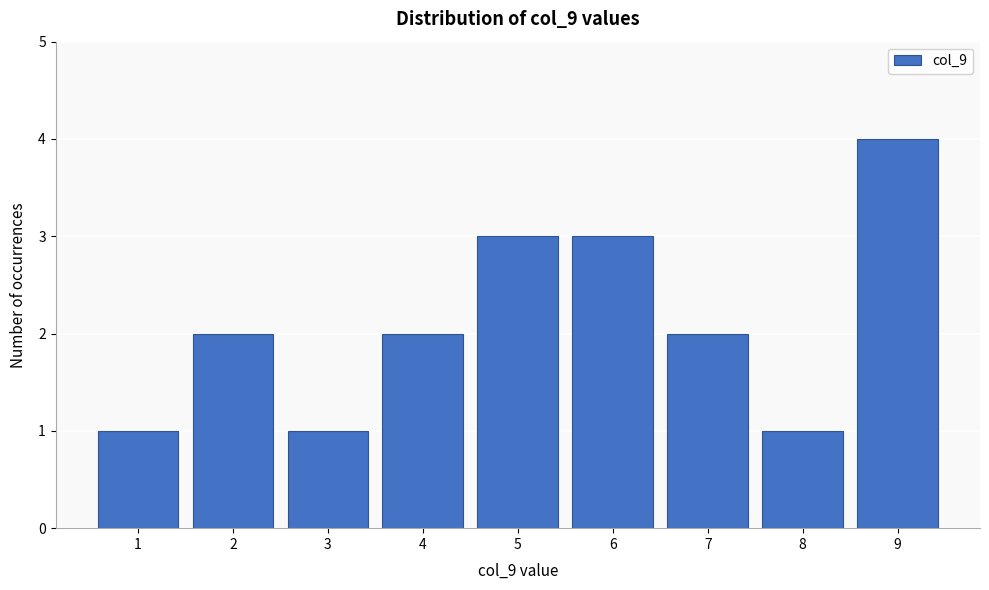

Reading left to right, list every bar in this chart as the range it spans on the x-axis followed by its height. The values are not printed on the chart, so give them approximately, as read against the axis.

0.5 to 1.5: 1
1.5 to 2.5: 2
2.5 to 3.5: 1
3.5 to 4.5: 2
4.5 to 5.5: 3
5.5 to 6.5: 3
6.5 to 7.5: 2
7.5 to 8.5: 1
8.5 to 9.5: 4